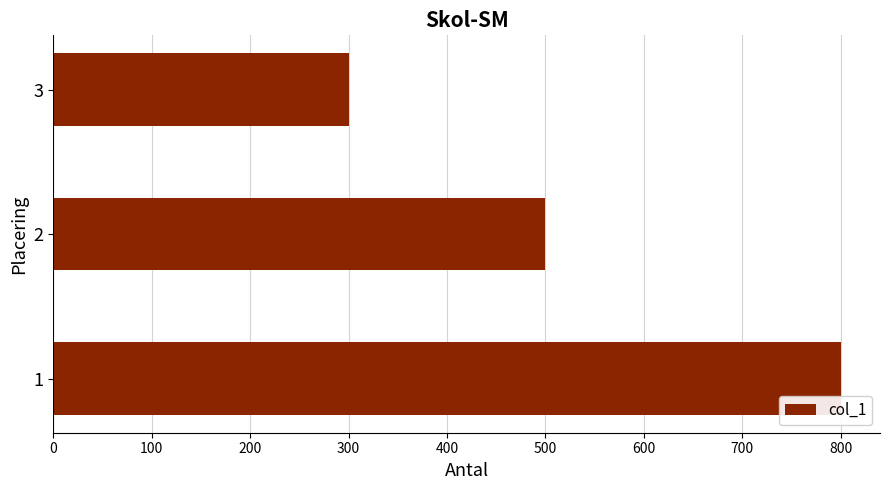

What is the maximum value shown in the chart?

800